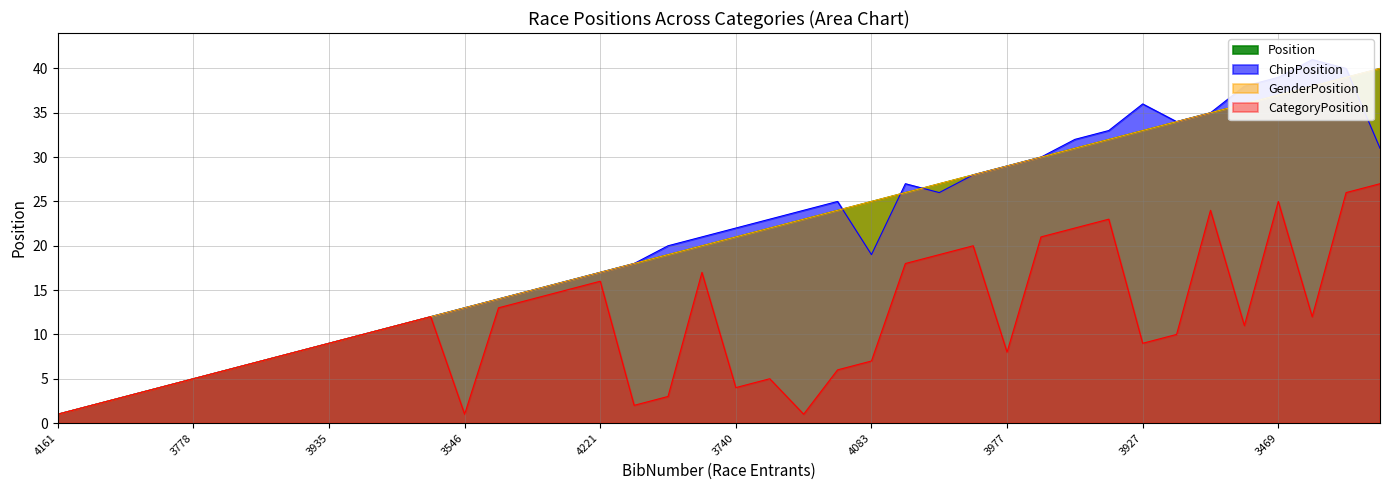

How many series are shown in this chart?

4